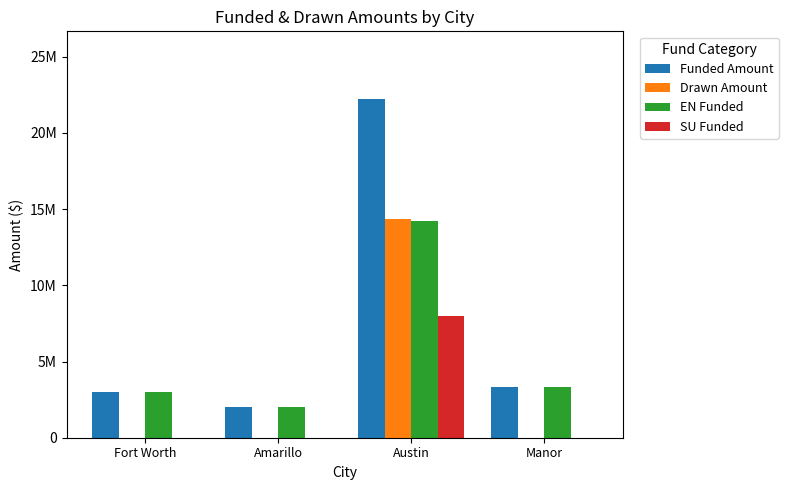

At which category is the sum across all series the highest?

Austin